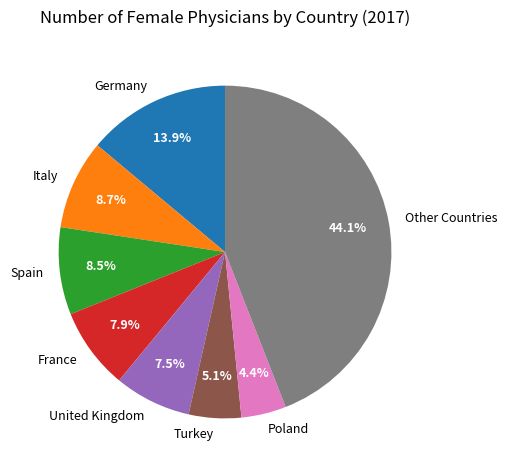

How many slices are in this pie chart?

8